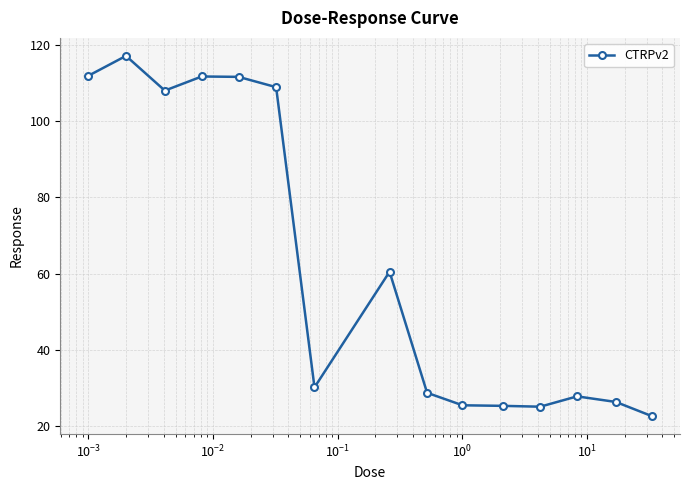

True or false: there are more than 1 points higher than both neighbors.

True